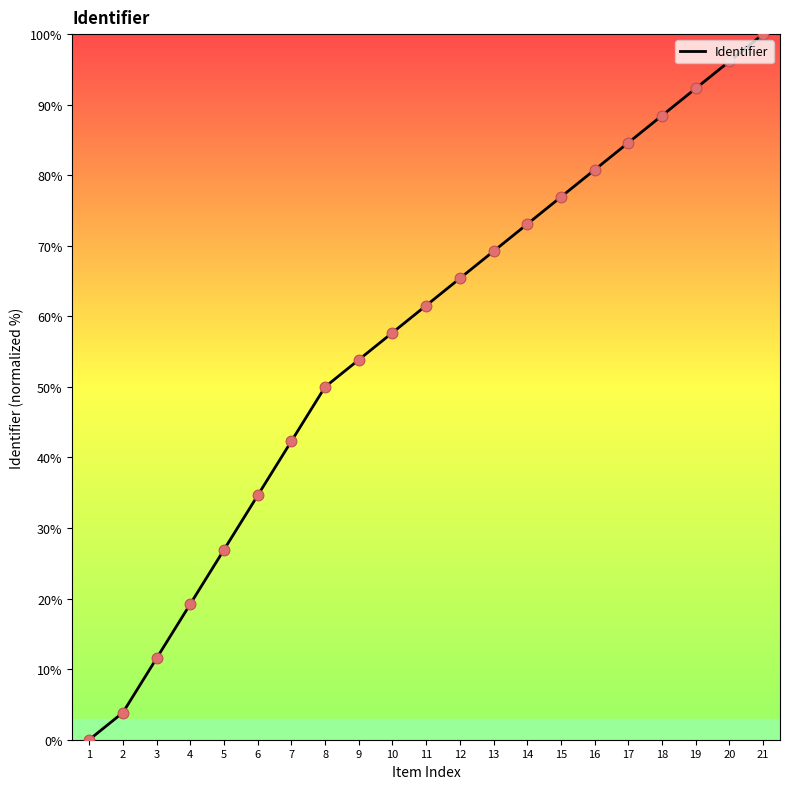

What is the change in value from 3 to 19?

+80.8